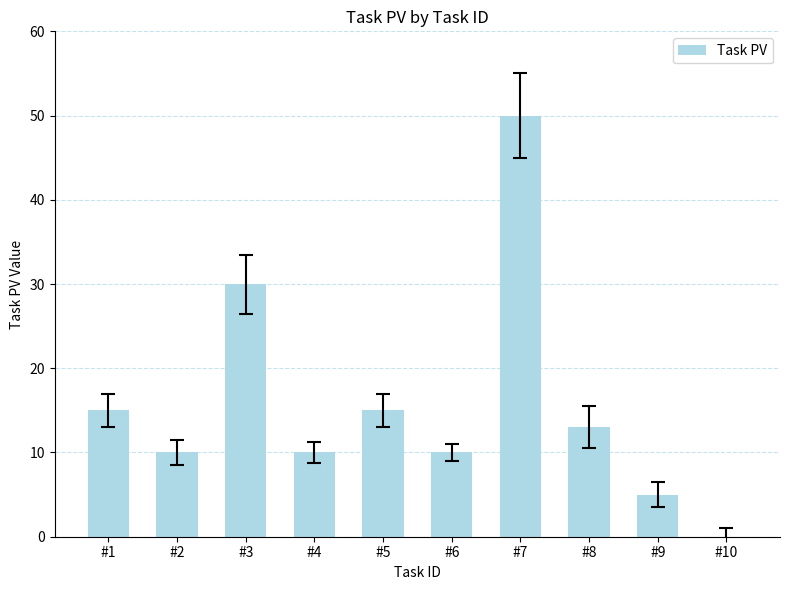

Reading right to left, extract all data points from this chart.

#10=0	#9=5	#8=13	#7=50	#6=10	#5=15	#4=10	#3=30	#2=10	#1=15